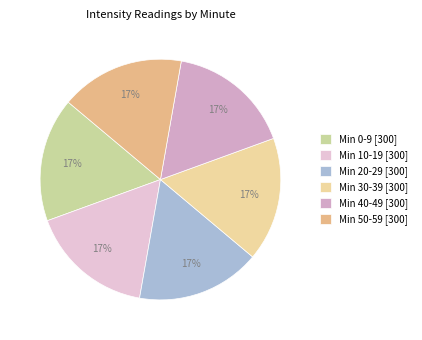

How many segments does this pie chart have?

6